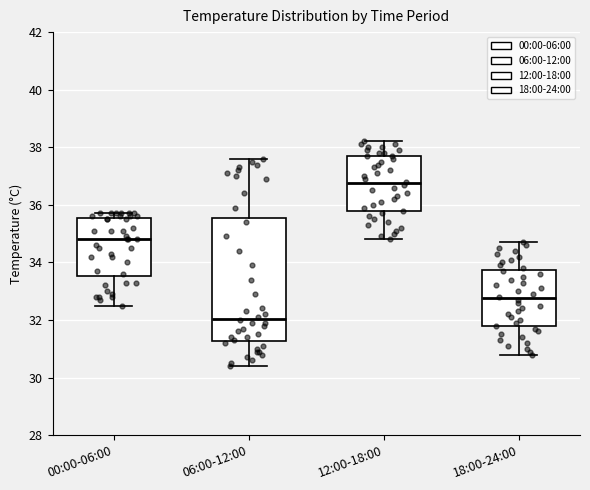

Reading left to right, read every box against the y-axis: the position of its median line, the range the box covers, and the ends of its whiskers. The values are not printed on the chart, so give them approximately, as read against the axis.

00:00-06:00: median 34.8, box 33.6 to 35.6, whiskers 32.6 to 35.8
06:00-12:00: median 32.0, box 31.2 to 35.6, whiskers 30.4 to 37.6
12:00-18:00: median 36.8, box 35.8 to 37.8, whiskers 34.8 to 38.2
18:00-24:00: median 32.8, box 31.8 to 33.8, whiskers 30.8 to 34.8